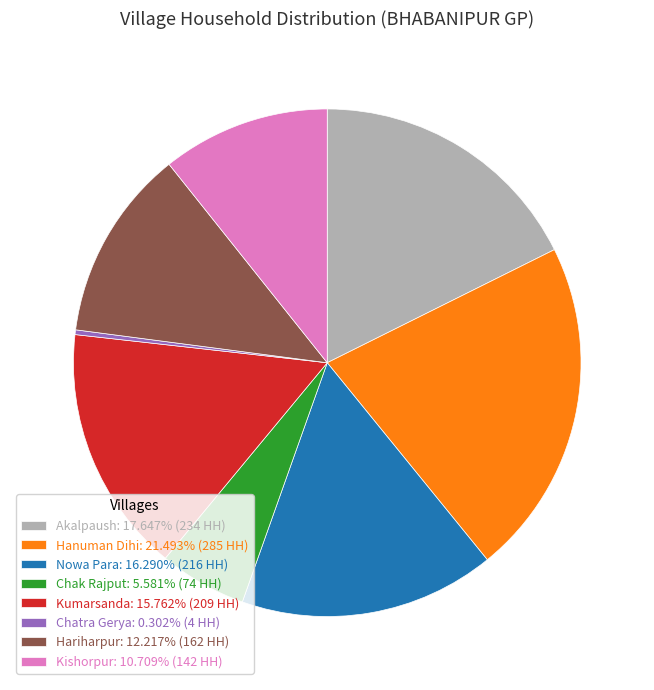

Is the sum of Hanuman Dihi: 21.493% (285 HH) and Chatra Gerya: 0.302% (4 HH) greater than half?

No